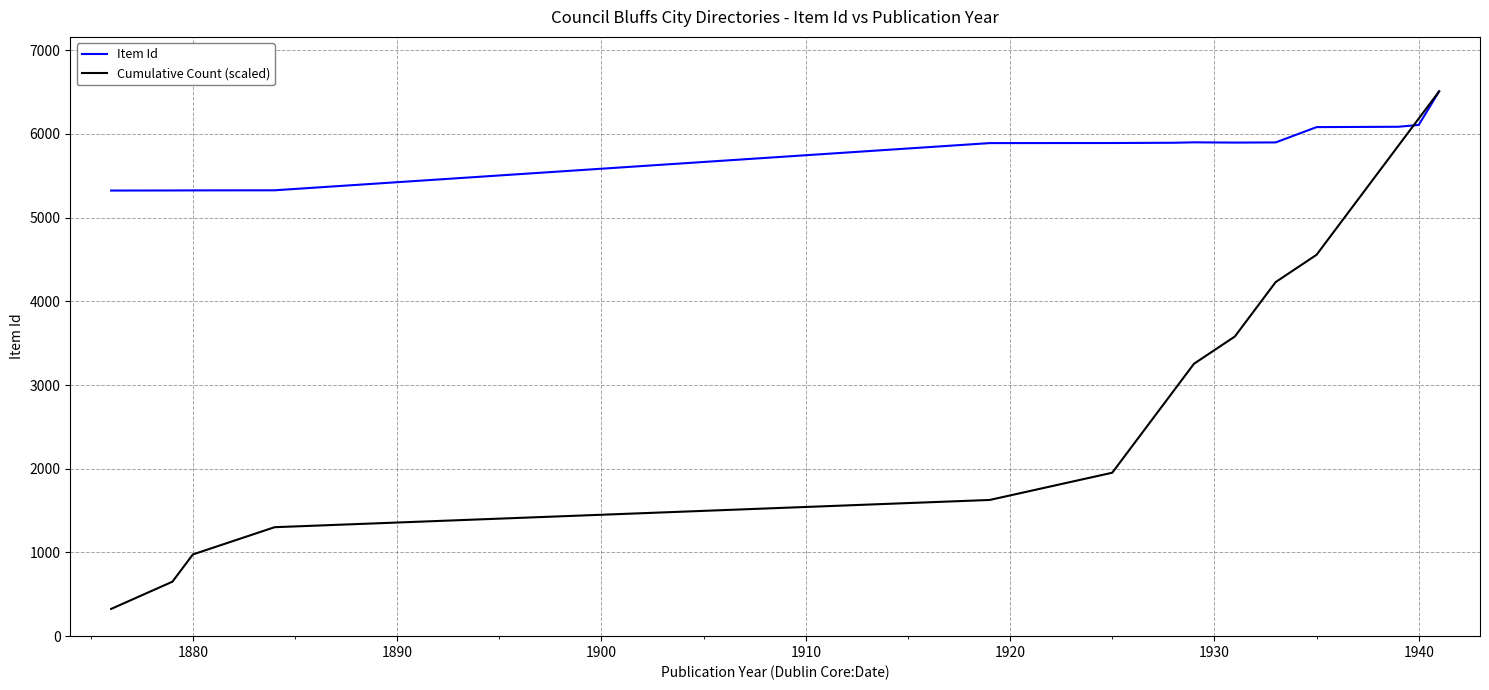

What is the difference between the maximum and second lowest values in the Cumulative Count (scaled) series?

5858.1